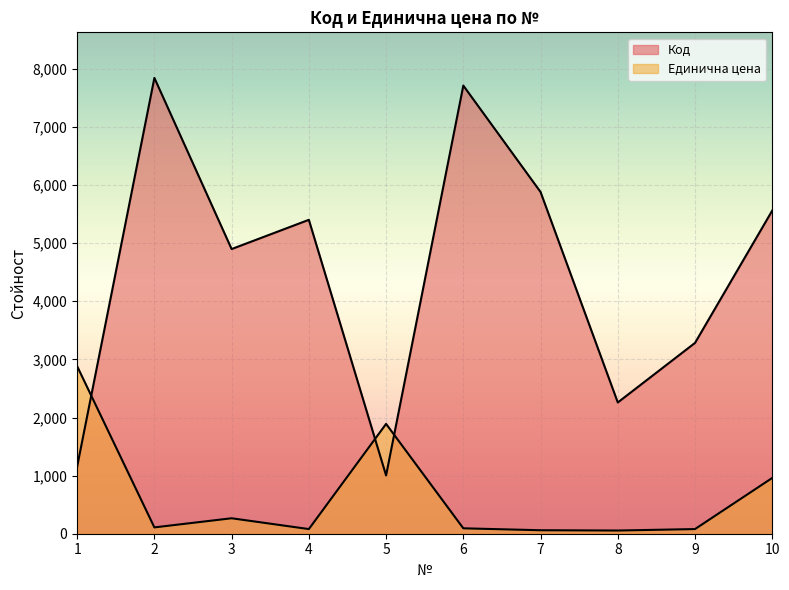

What is the total value across all series at 10?

6521